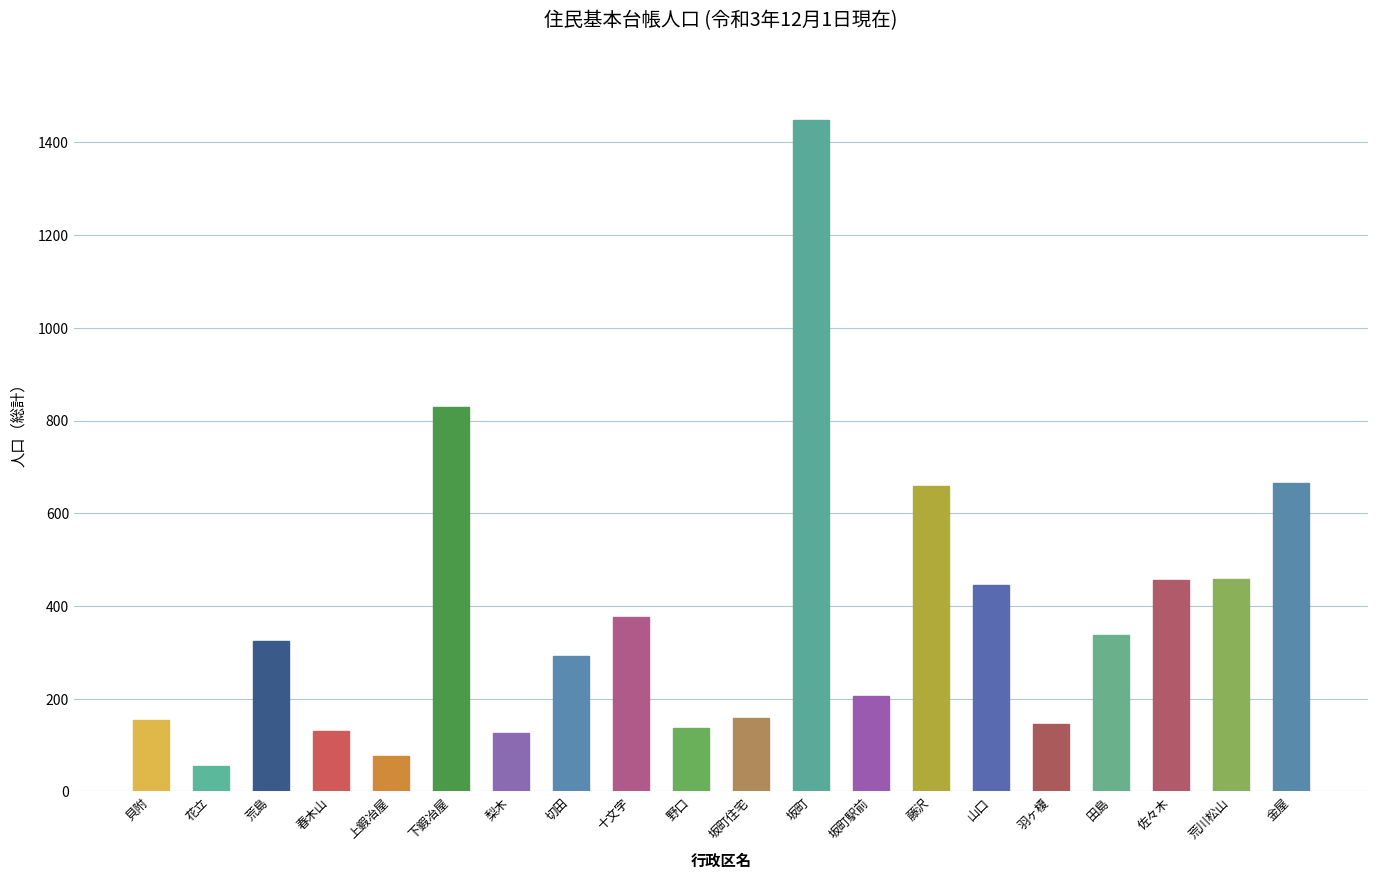

What is the approximate value at 荒島?

325